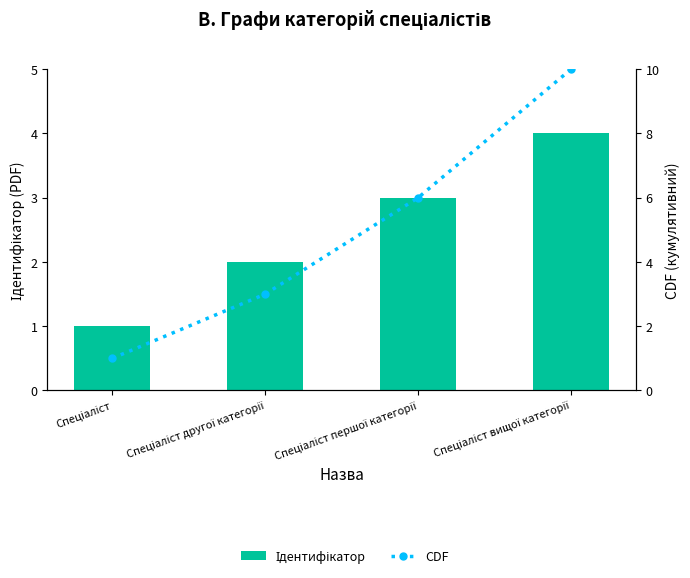

What is the sum of all CDF values?

20